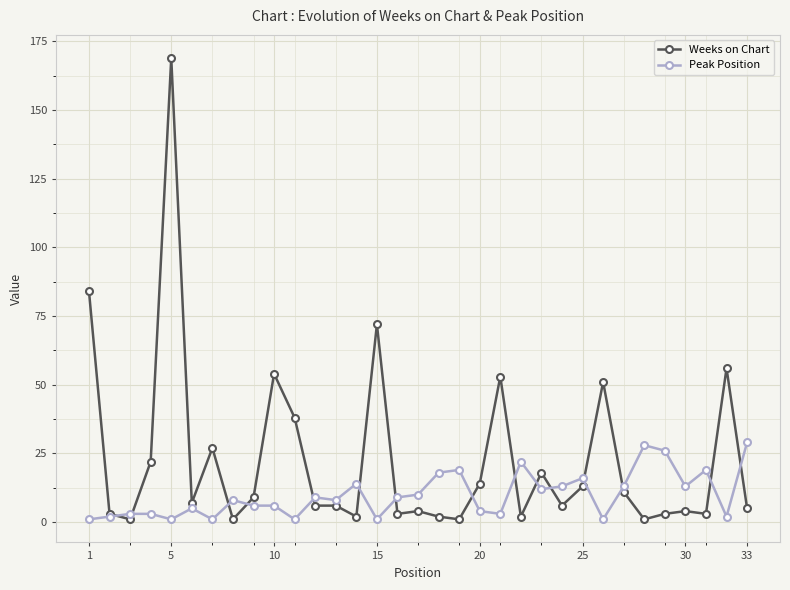

True or false: Peak Position has more than 0 interior local peaks.

True